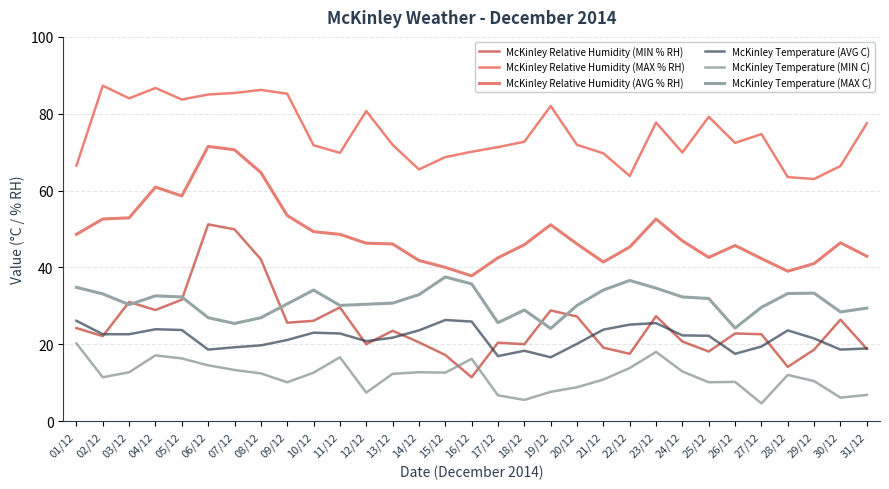

Which series has the largest range (max minus min)?

McKinley Relative Humidity (MIN % RH)